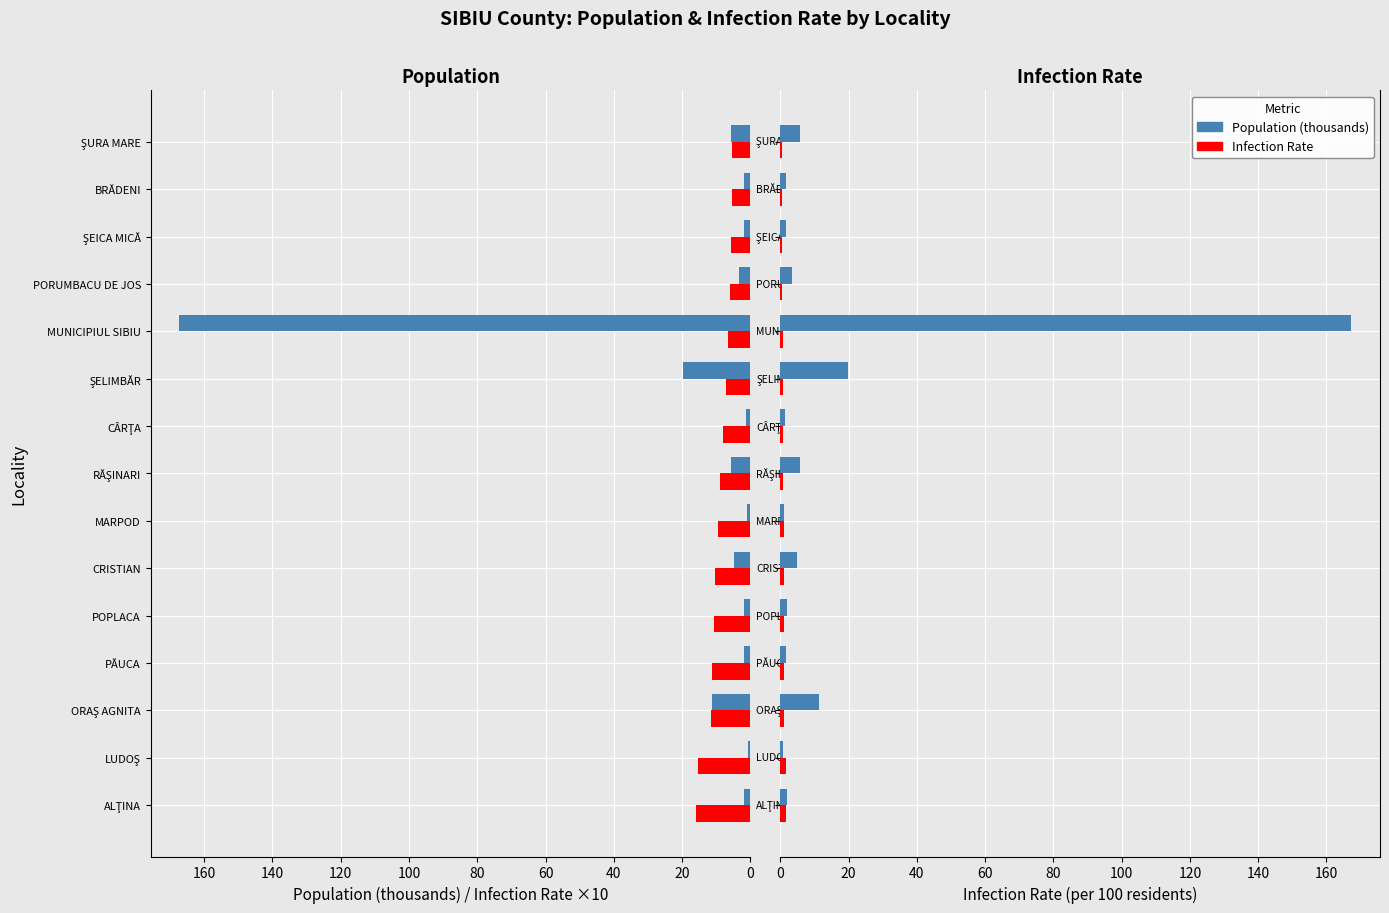

Does the chart contain stacked bars?

No